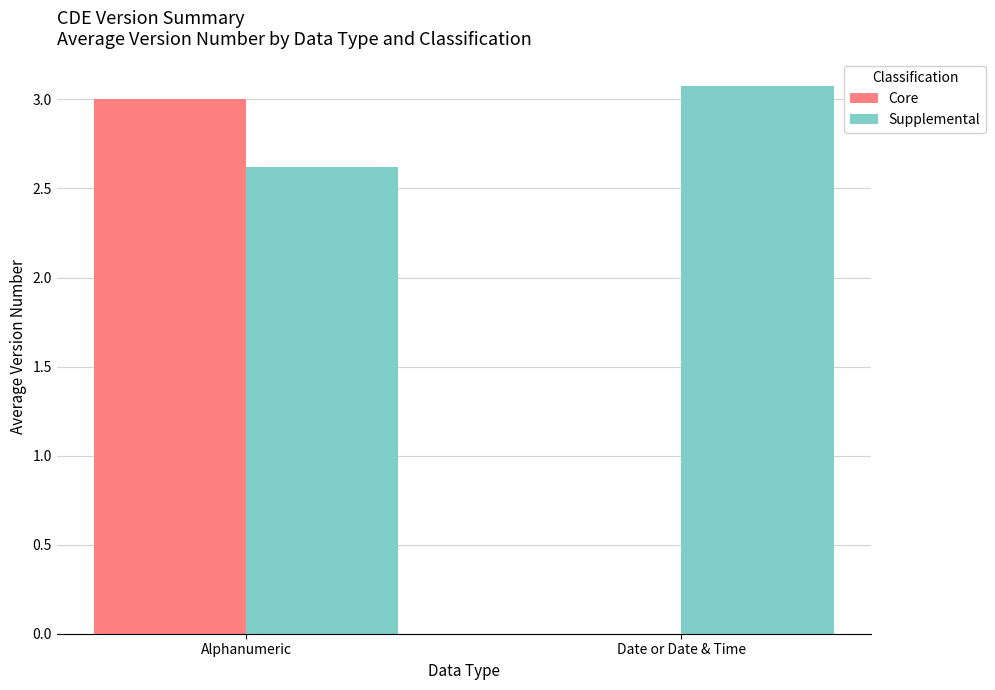

Where is Supplemental nearest to the value 2?

Alphanumeric